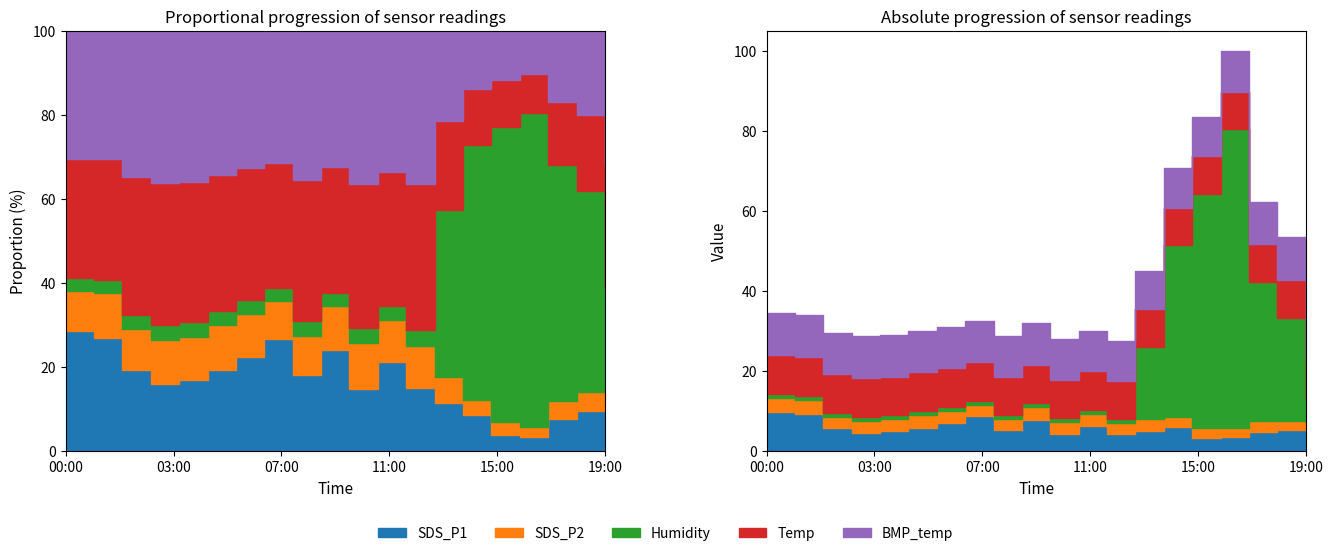

True or false: SDS_P2 and Temp cross at least once.

False